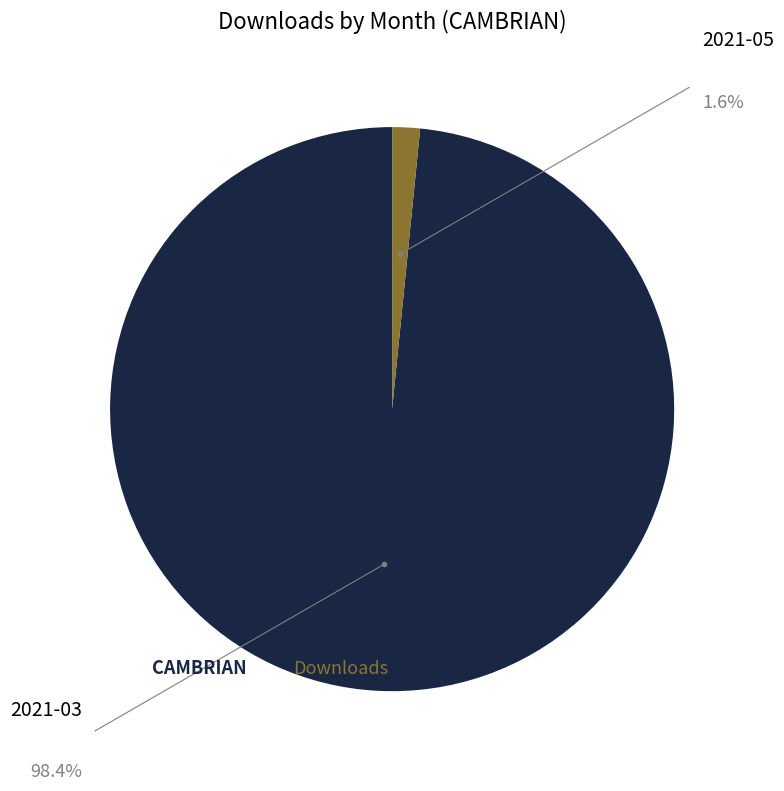

Is there any slice that represents more than half of the pie?

Yes